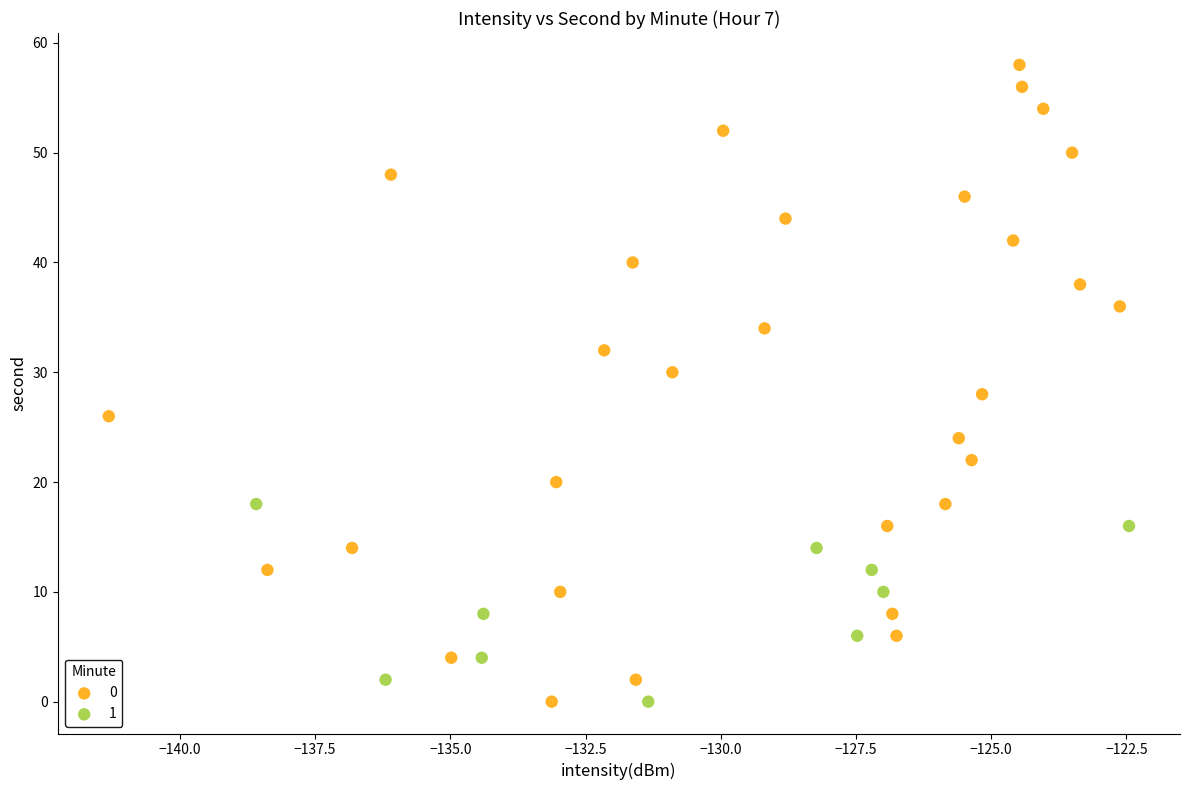

What are all the series names shown in the legend?

0, 1